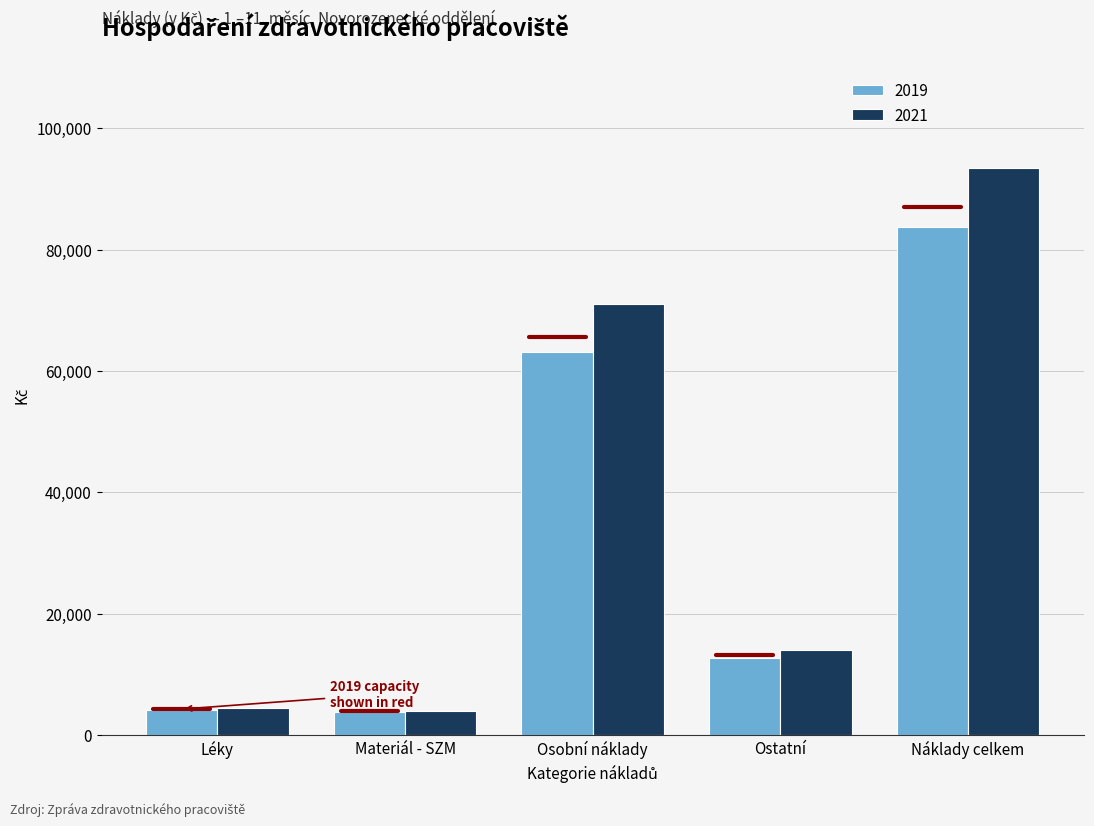

What is the difference between the highest and lowest values at Náklady celkem?

9667.8